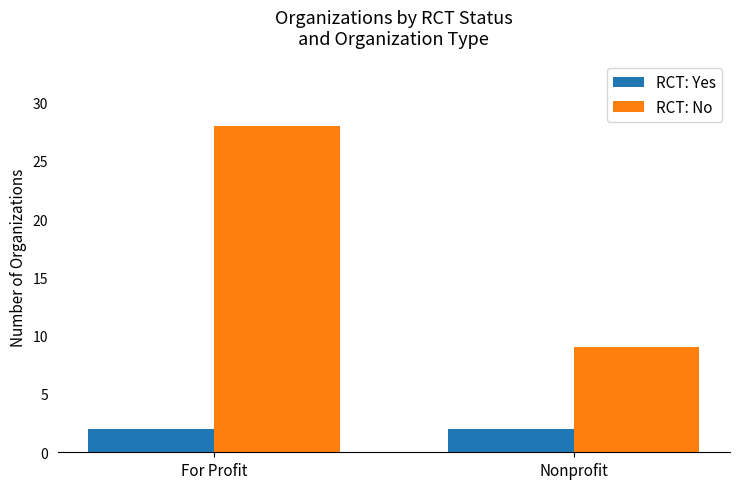

At which category is the sum across all series the highest?

For Profit